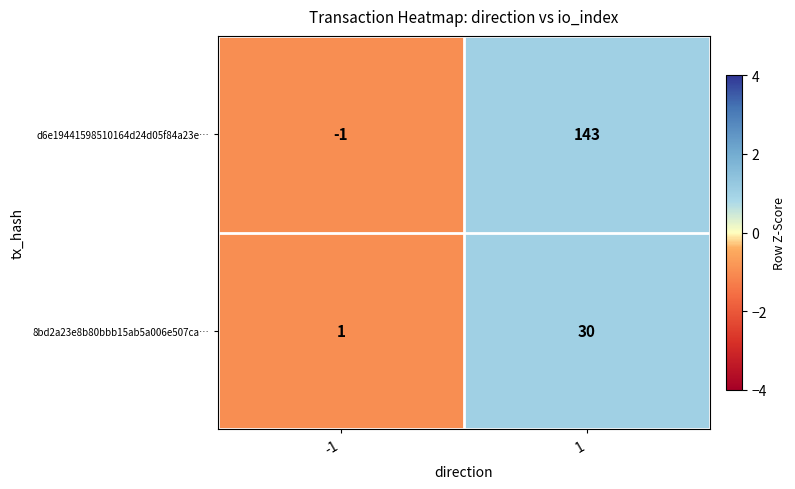

The 8bd2a23e8b80bbb15ab5a006e507ca… series shows 1 at -1. True or false?

True